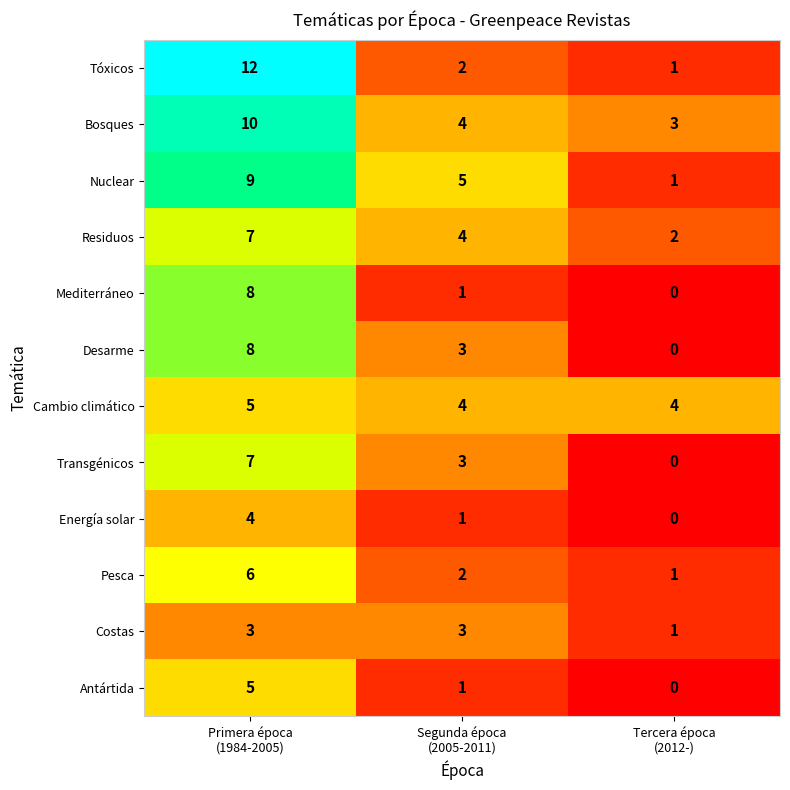

Which series has the largest total across all categories?

Bosques